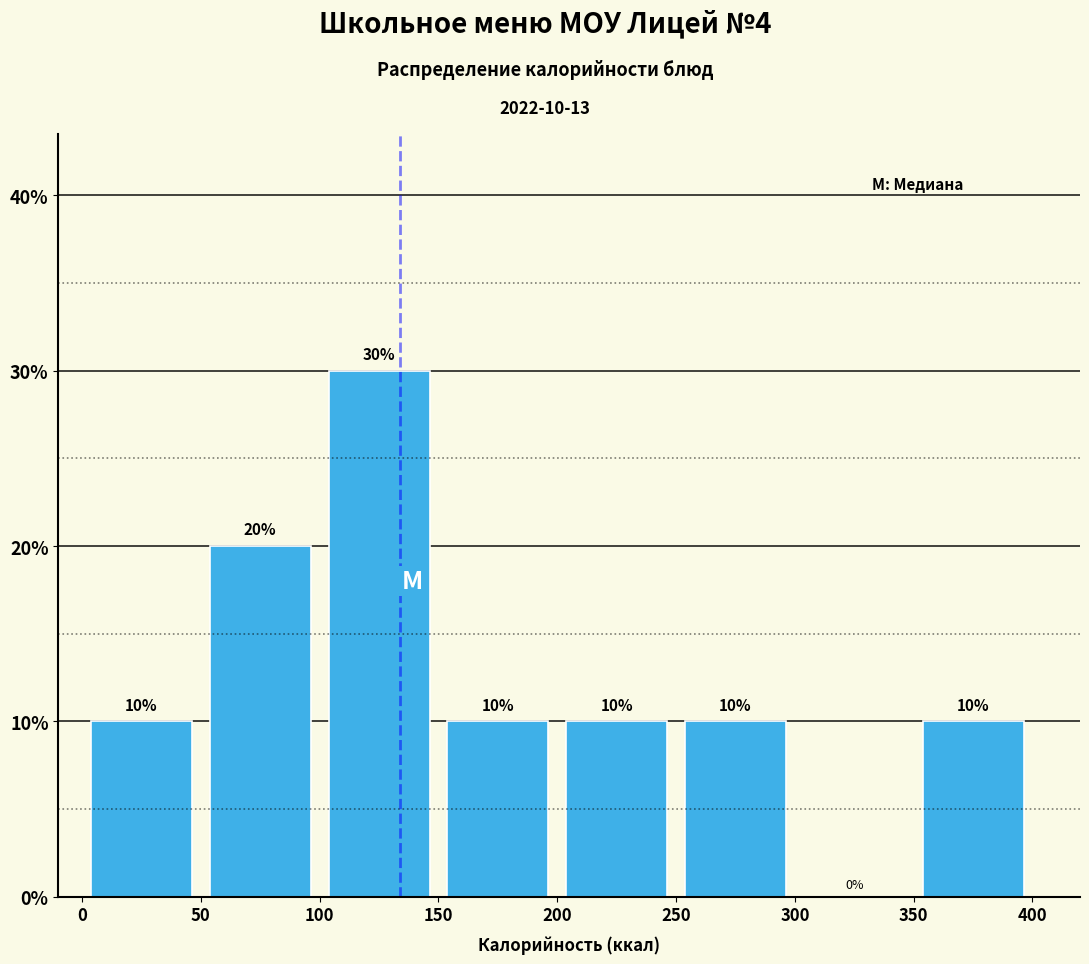

Which range on the x-axis has the tallest bar?

100 to 150